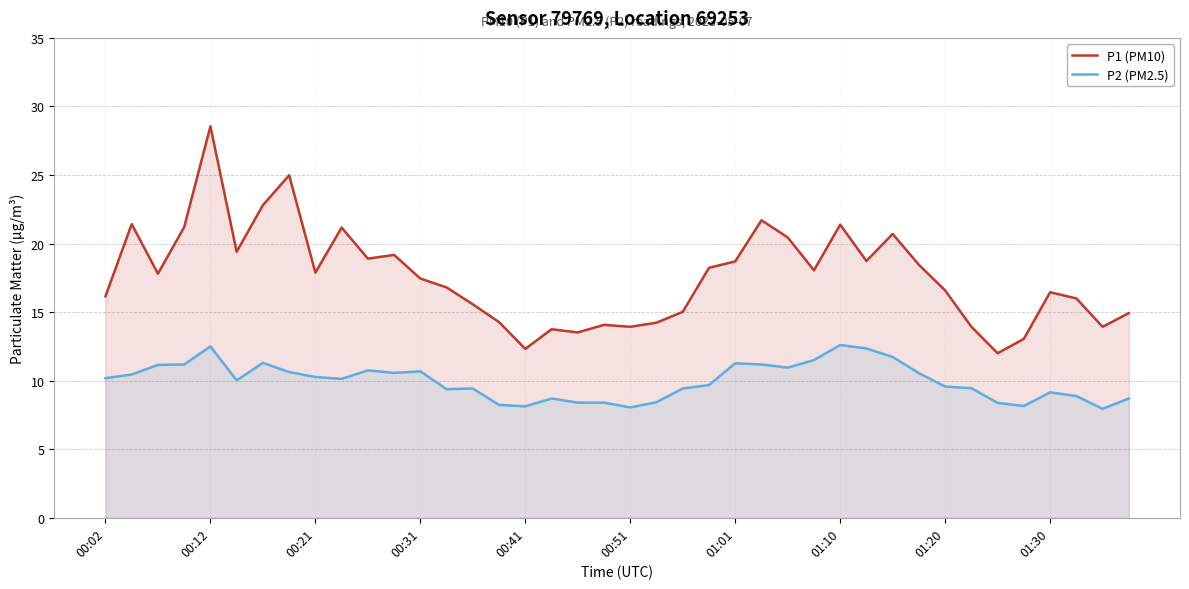

What is the value of the P2 (PM2.5) point at the 9th from the left?

10.3